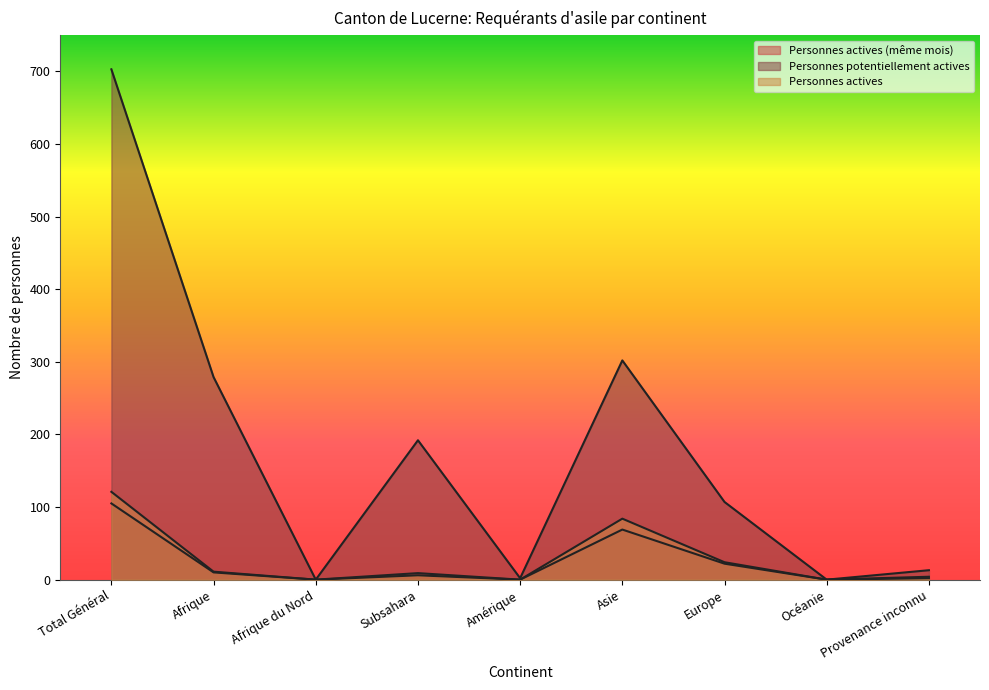

At Subsahara, list the series in order from smallest to largest.

Personnes actives, Personnes actives (même mois), Personnes potentiellement actives